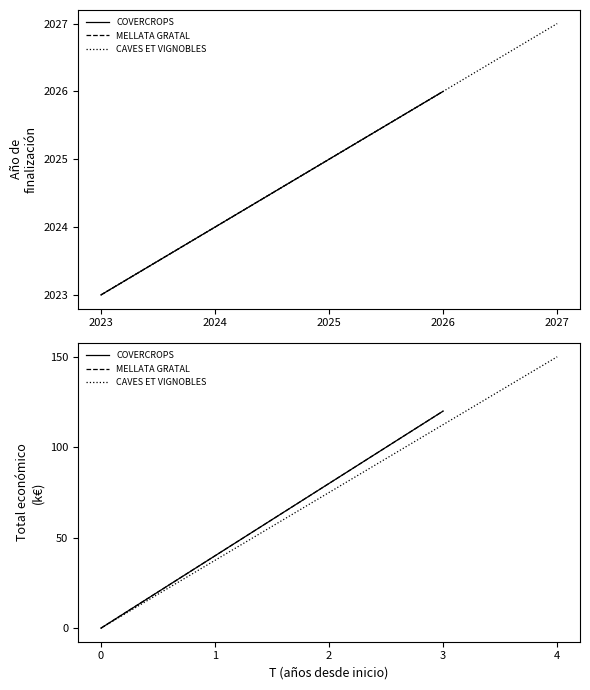

Reading left to right, list all the values displayed in this chart.

COVERCROPS: 0	120
MELLATA GRATAL: 0	120
CAVES ET VIGNOBLES: 0	150